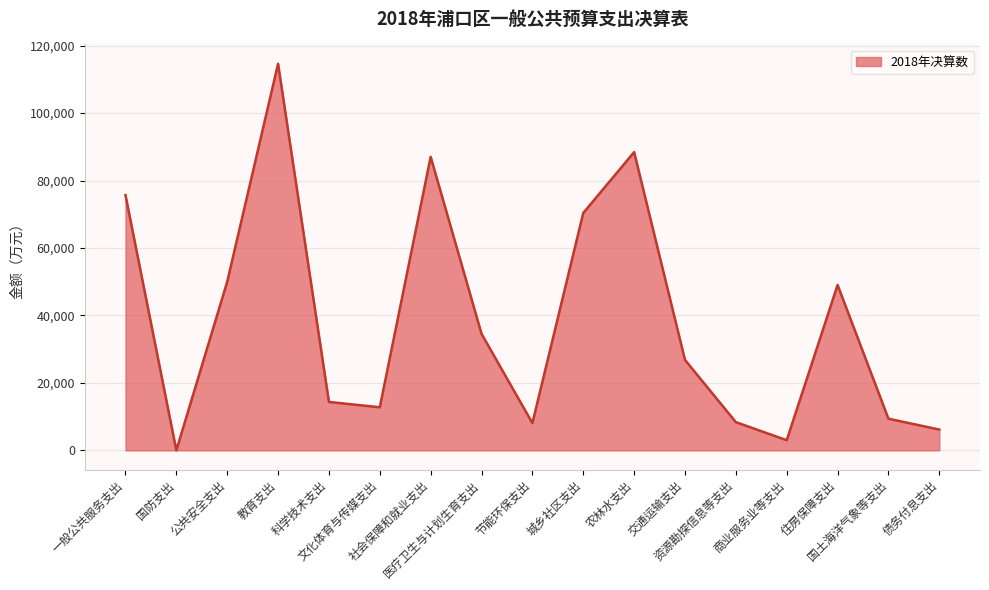

Does the chart display data point markers on the line(s)?

No